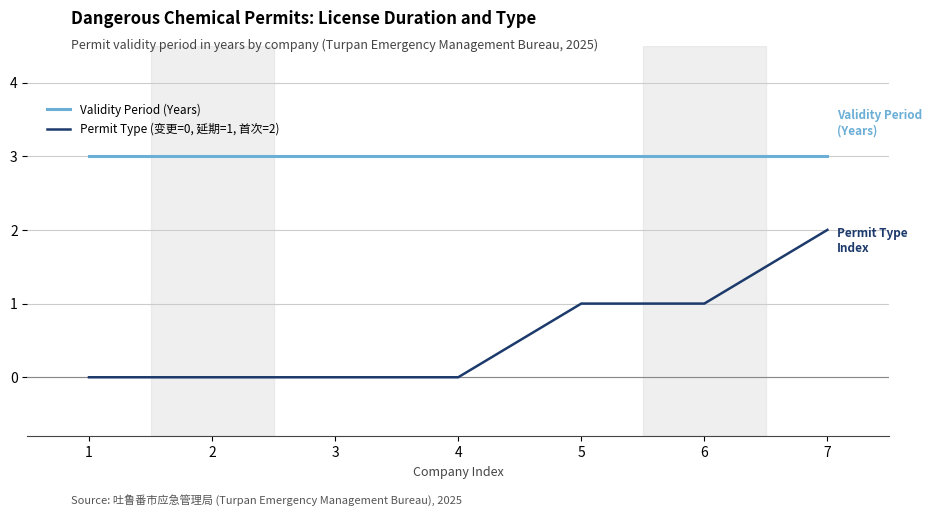

True or false: Validity Period (Years) and Permit Type (变更=0, 延期=1, 首次=2) cross at least once.

False